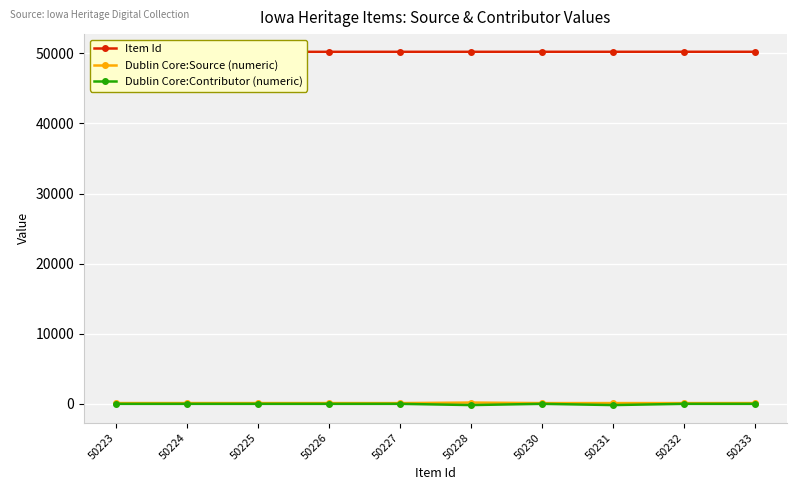

True or false: Dublin Core:Source (numeric) and Dublin Core:Contributor (numeric) intersect in this chart.

False